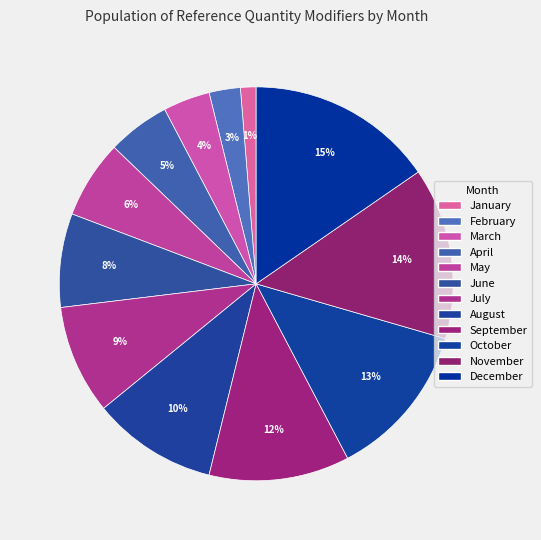

To the nearest percent, what is the combined percentage of June and April?

13%